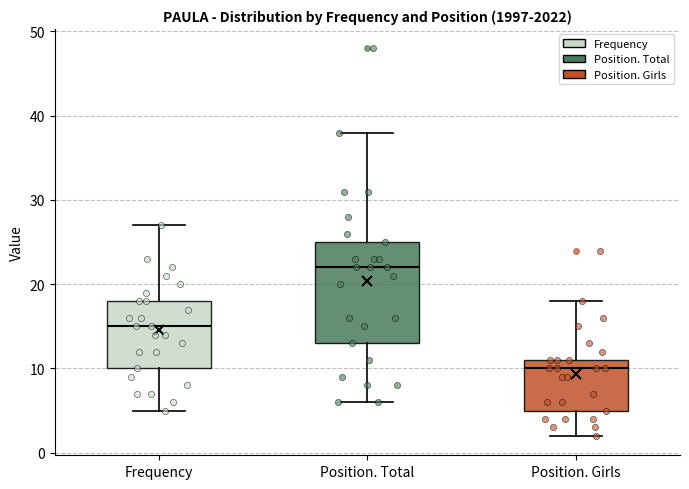

Reading left to right, transcribe this box plot: for each box, give where its median line is, the range the box spans, and where its two whiskers end, as read against the y-axis. The values are not printed on the chart, so give them approximately, as read against the axis.

Frequency: median 15, box 10 to 18, whiskers 5 to 27
Position. Total: median 22, box 13 to 25, whiskers 6 to 38
Position. Girls: median 10, box 5 to 11, whiskers 2 to 18